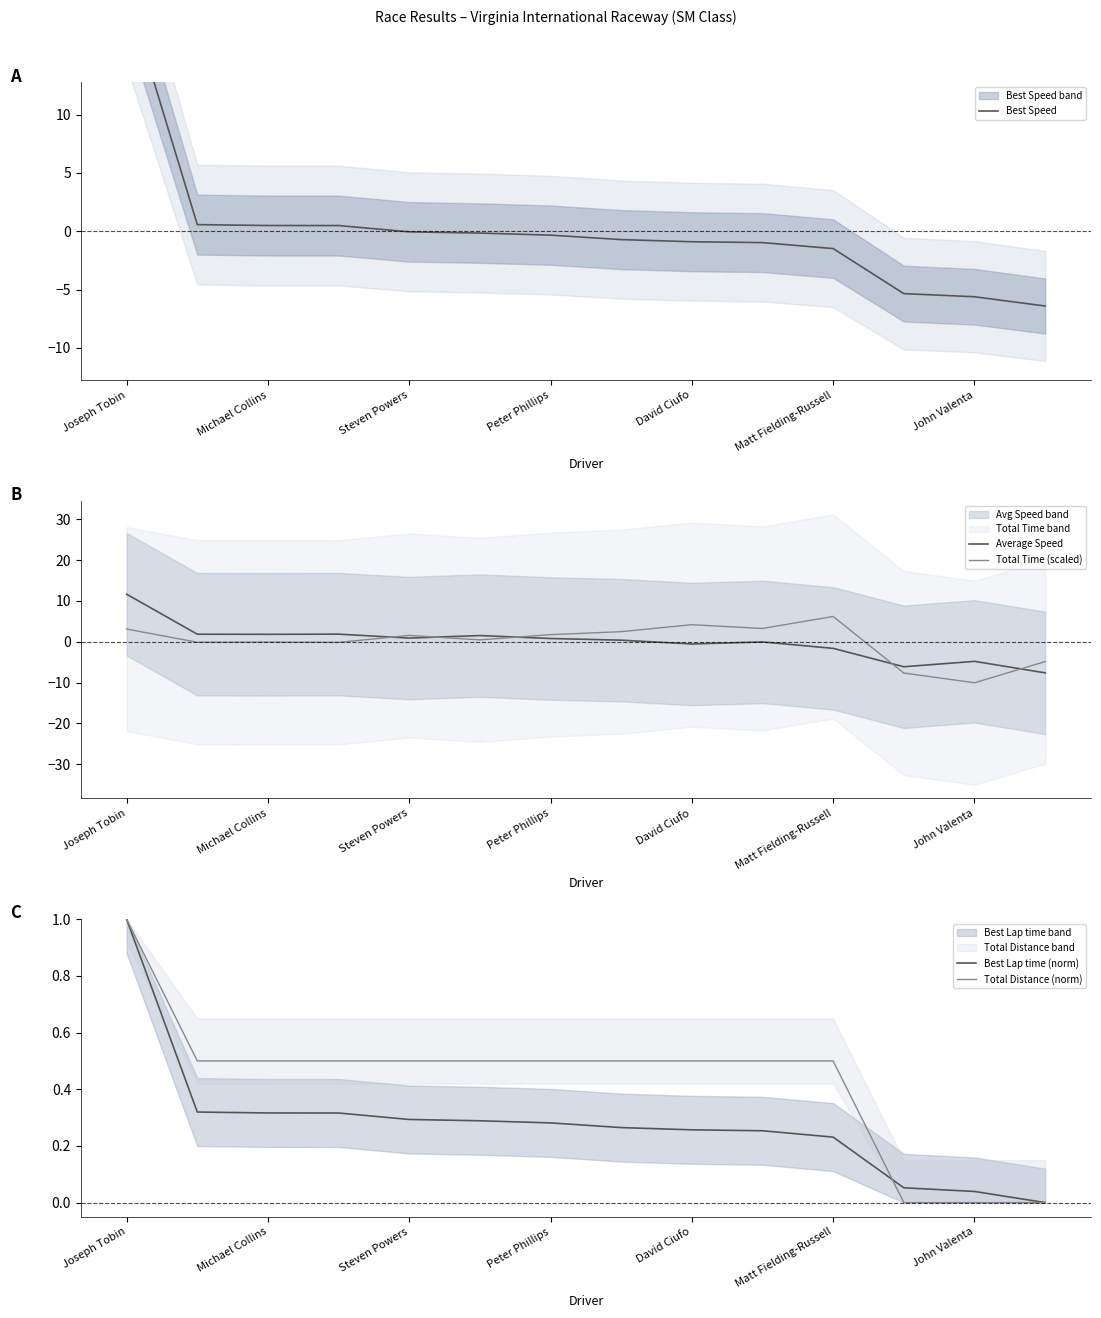

The Total Time (scaled) series shows 6.2 at Matt Fielding-Russell. True or false?

True